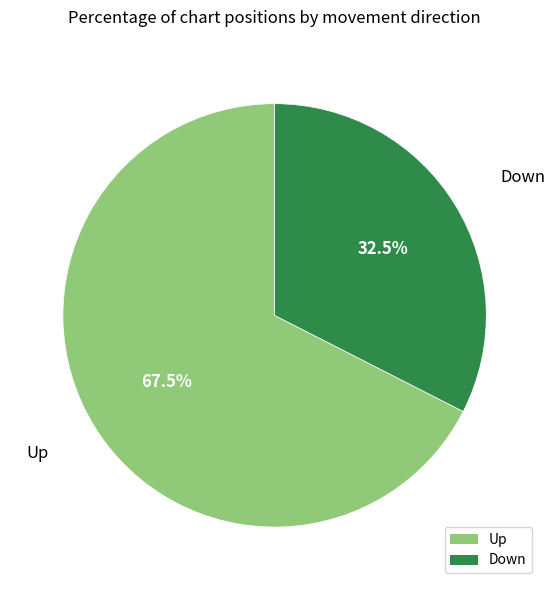

Is the sum of Up and Down greater than half?

Yes